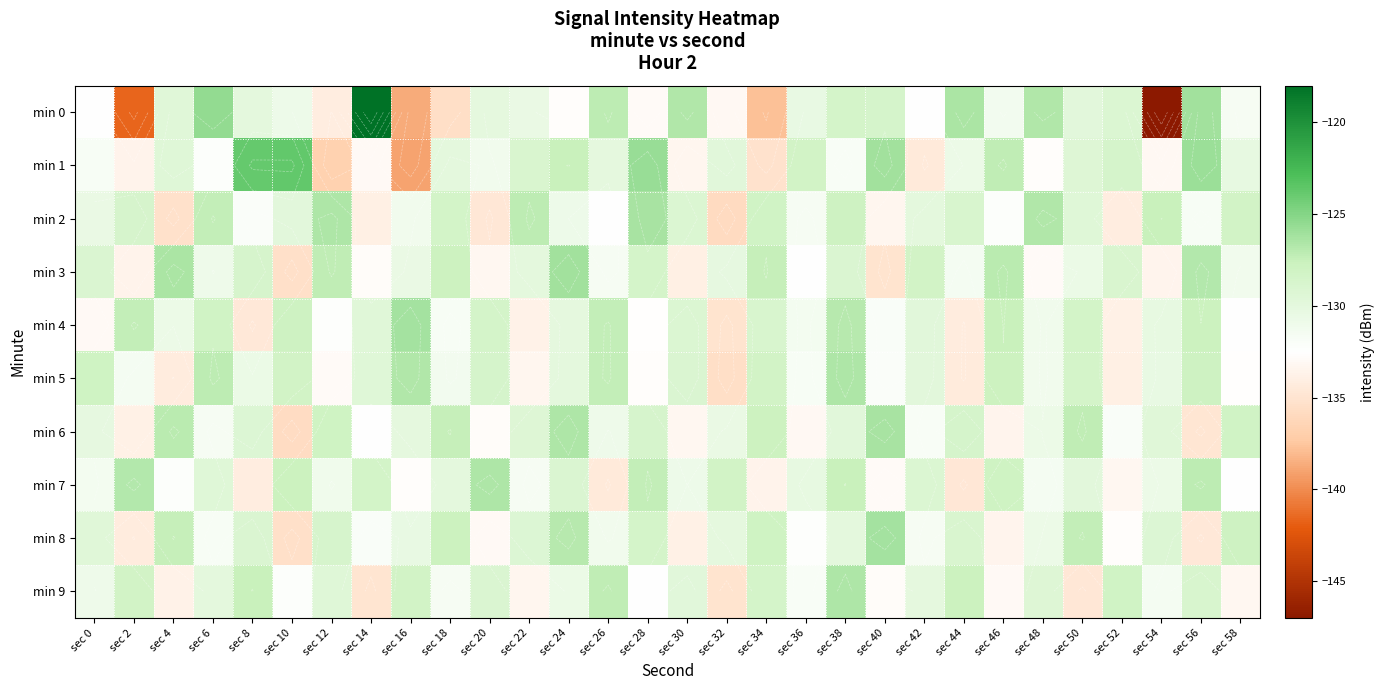

Which series has the largest range (max minus min)?

min 0